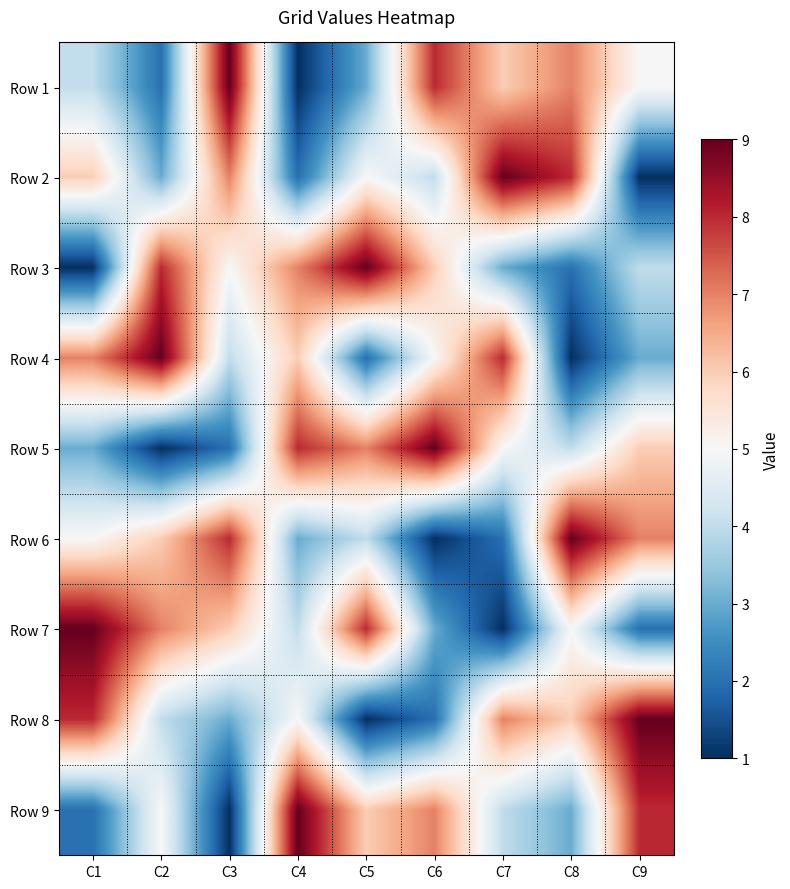

Reading left to right, transcribe all the data shown in this chart.

Row 1: C1=4	C2=2	C3=9	C4=1	C5=3	C6=8	C7=6	C8=7	C9=5
Row 2: C1=6	C2=3	C3=7	C4=2	C5=5	C6=4	C7=9	C8=8	C9=1
Row 3: C1=1	C2=8	C3=5	C4=7	C5=9	C6=6	C7=3	C8=2	C9=4
Row 4: C1=7	C2=9	C3=4	C4=6	C5=2	C6=5	C7=8	C8=1	C9=3
Row 5: C1=3	C2=1	C3=2	C4=8	C5=7	C6=9	C7=5	C8=4	C9=6
Row 6: C1=5	C2=6	C3=8	C4=3	C5=4	C6=1	C7=2	C8=9	C9=7
Row 7: C1=9	C2=7	C3=6	C4=4	C5=8	C6=3	C7=1	C8=5	C9=2
Row 8: C1=8	C2=4	C3=3	C4=5	C5=1	C6=2	C7=7	C8=6	C9=9
Row 9: C1=2	C2=5	C3=1	C4=9	C5=6	C6=7	C7=4	C8=3	C9=8